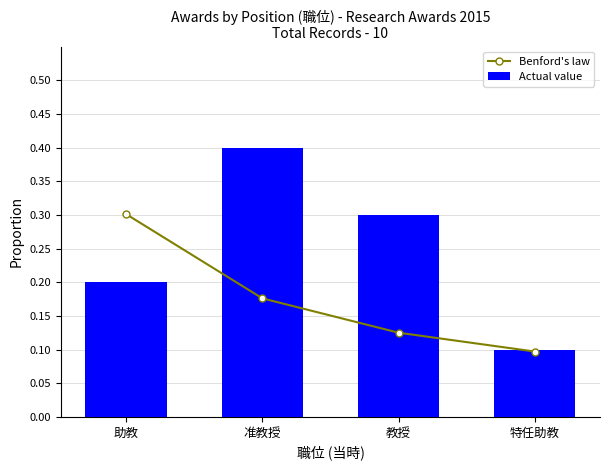

Are the bars horizontal?

No